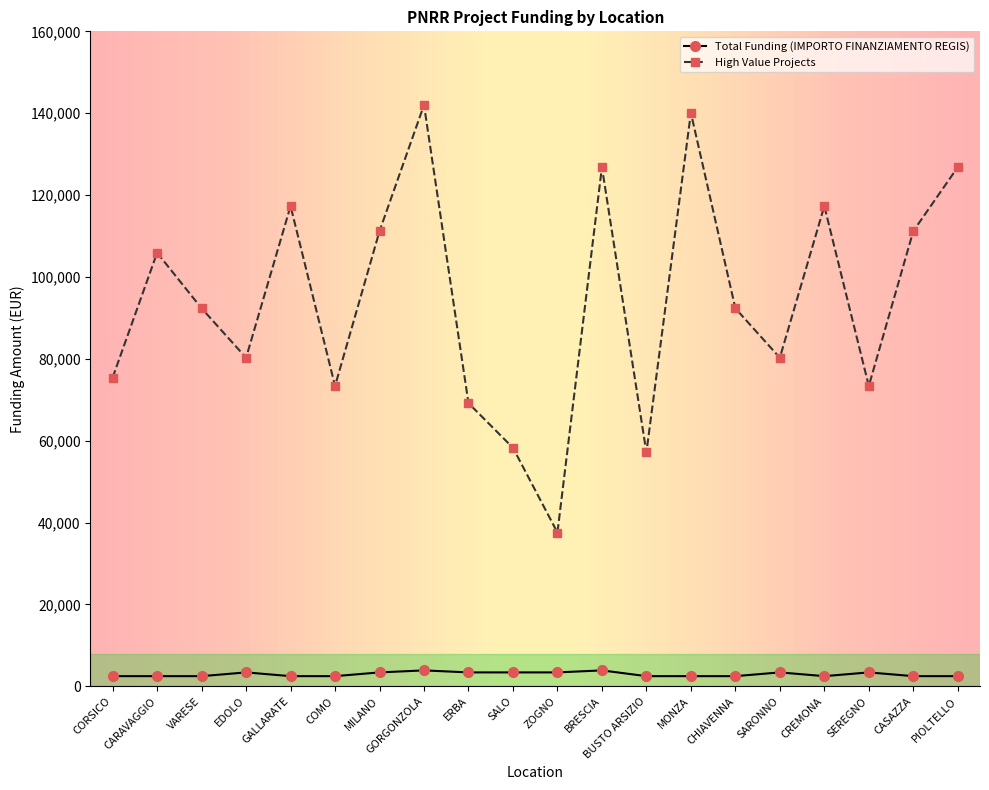

In High Value Projects, how many points are lower than both neighbors (excluding endpoints)?

6